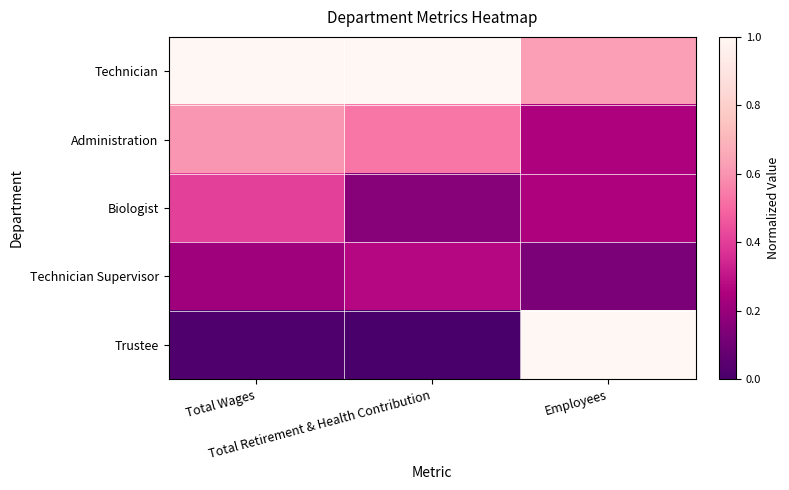

Reading right to left, transcribe all the data shown in this chart.

Technician: Employees=0.6	Total Retirement & Health Contribution=1.0	Total Wages=1.0
Administration: Employees=0.2	Total Retirement & Health Contribution=0.5	Total Wages=0.6
Biologist: Employees=0.2	Total Retirement & Health Contribution=0.2	Total Wages=0.4
Technician Supervisor: Employees=0.1	Total Retirement & Health Contribution=0.3	Total Wages=0.2
Trustee: Employees=1.0	Total Retirement & Health Contribution=0.0	Total Wages=0.0